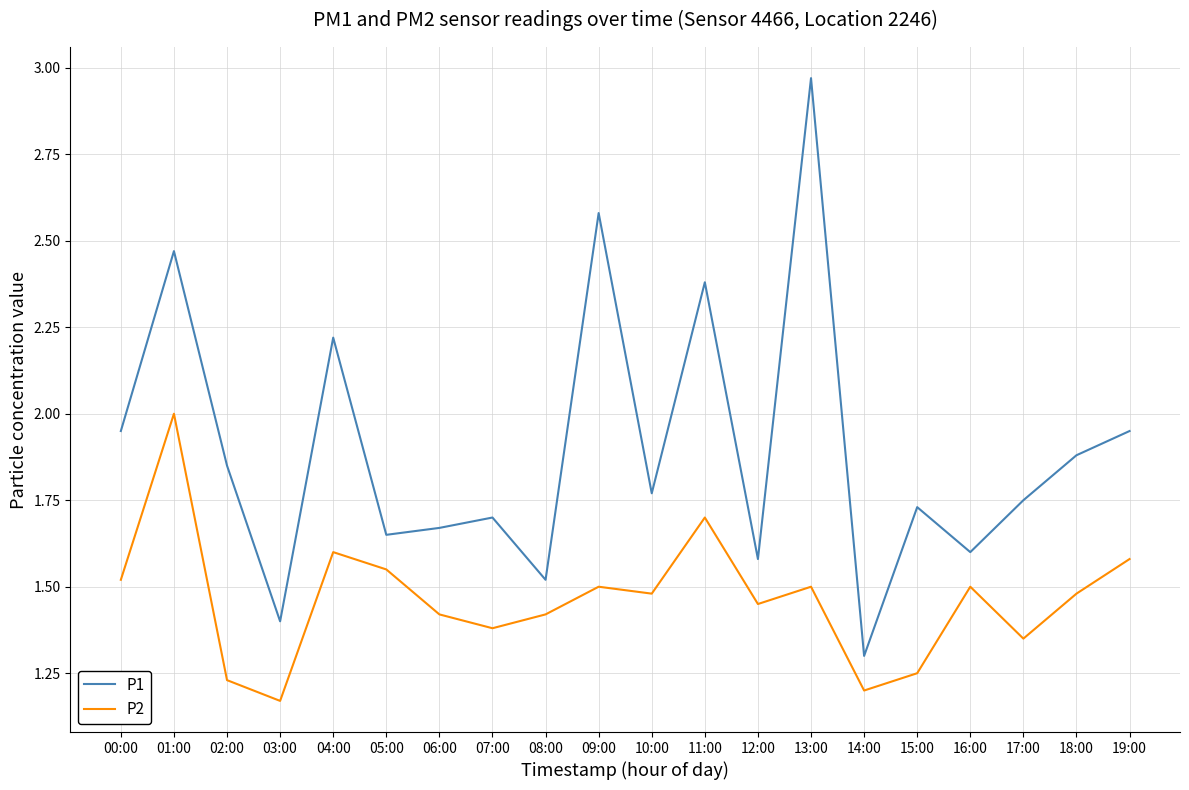

Which series has the widest spread of values?

P1